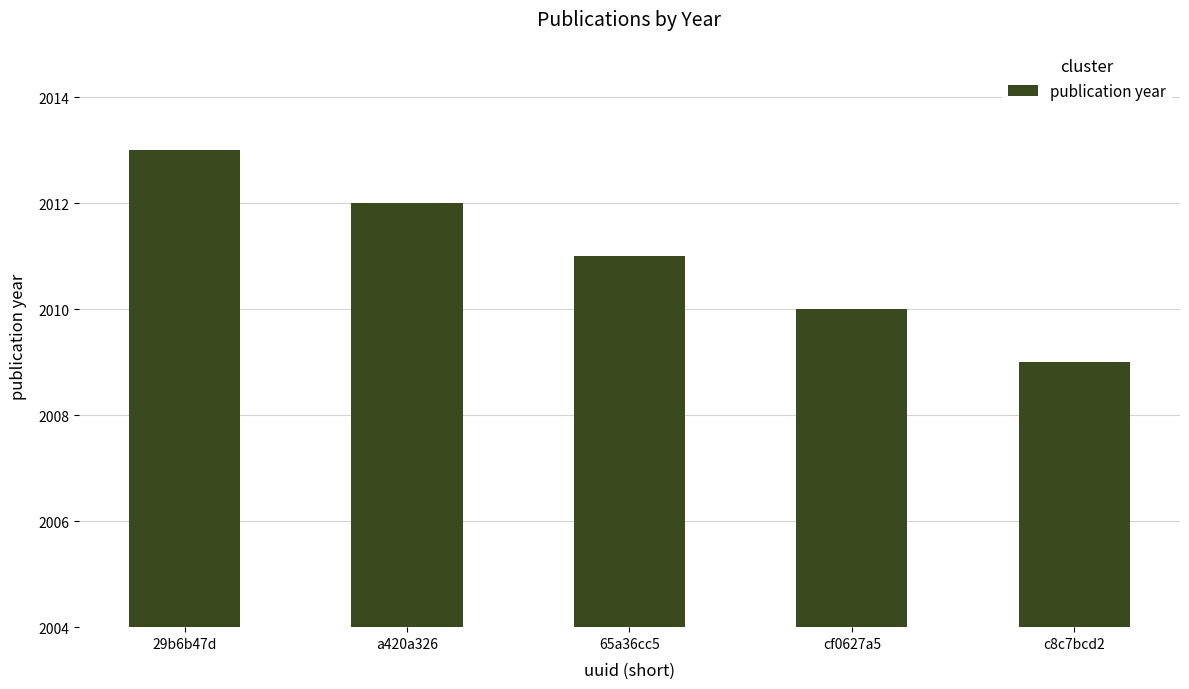

The chart shows a value of 3009 at a420a326. True or false?

False